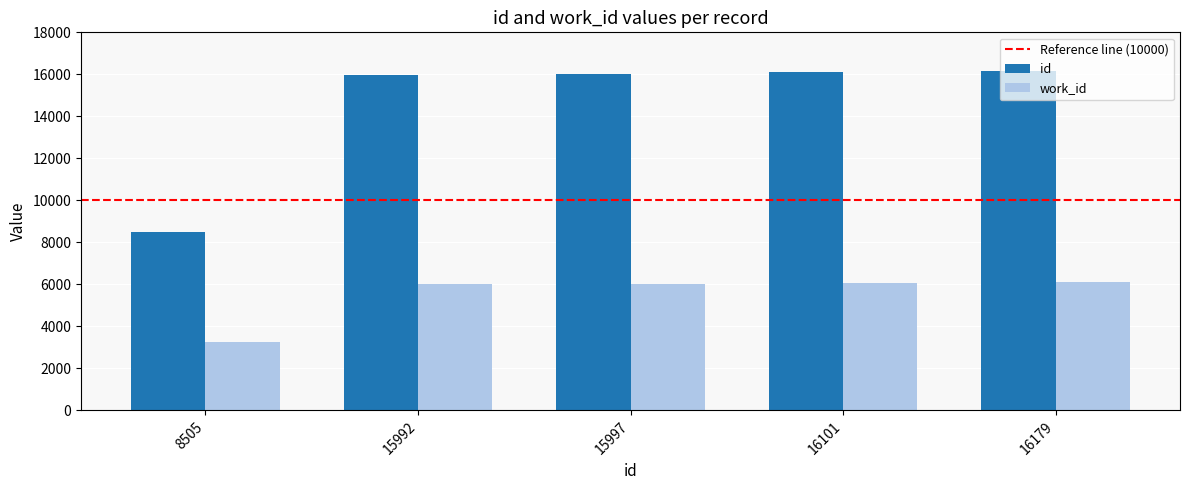

Which series has the largest total across all categories?

id